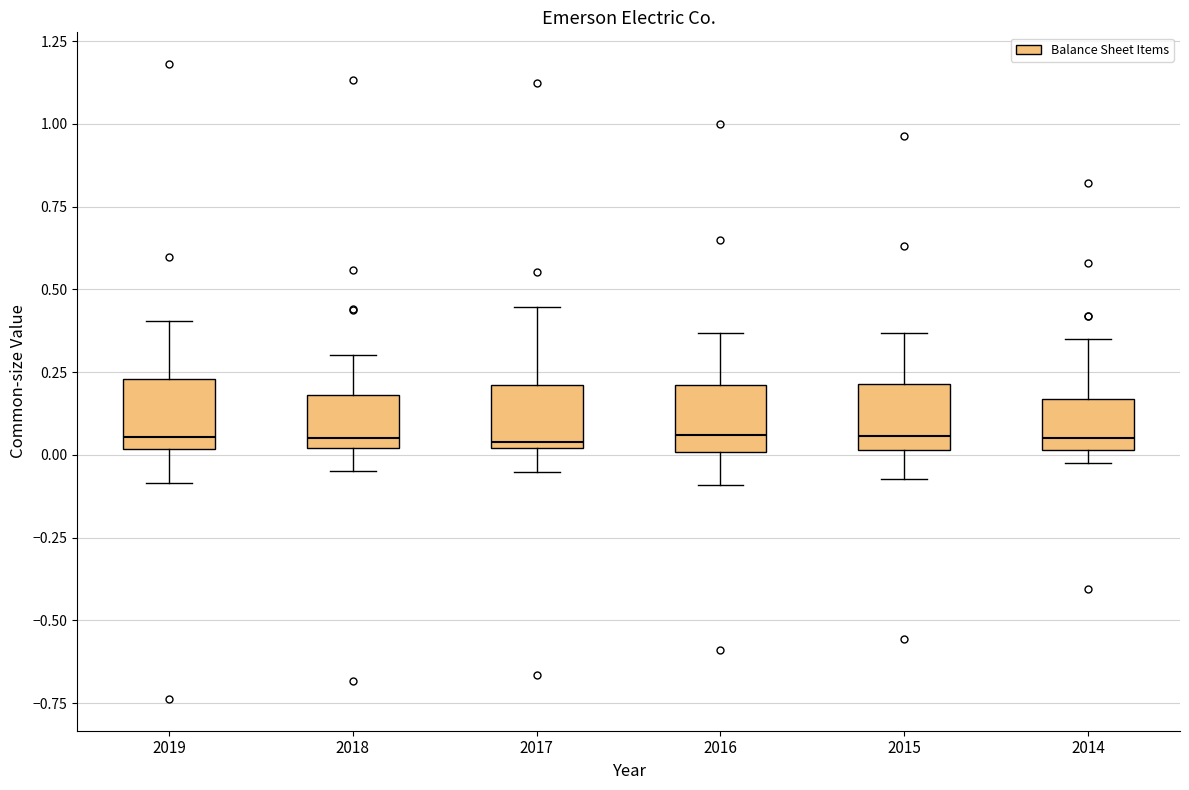

Reading left to right, transcribe this box plot: for each box, give where its median line is, the range the box spans, and where its two whiskers end, as read against the y-axis. The values are not printed on the chart, so give them approximately, as read against the axis.

2019: median 0.05, box 0.00 to 0.25, whiskers -0.10 to 0.40
2018: median 0.05, box 0.00 to 0.20, whiskers -0.05 to 0.30
2017: median 0.05, box 0.00 to 0.20, whiskers -0.05 to 0.45
2016: median 0.05, box 0.00 to 0.20, whiskers -0.10 to 0.35
2015: median 0.05, box 0.00 to 0.20, whiskers -0.05 to 0.35
2014: median 0.05, box 0.00 to 0.15, whiskers 0.00 (just below the box's lower edge) to 0.35